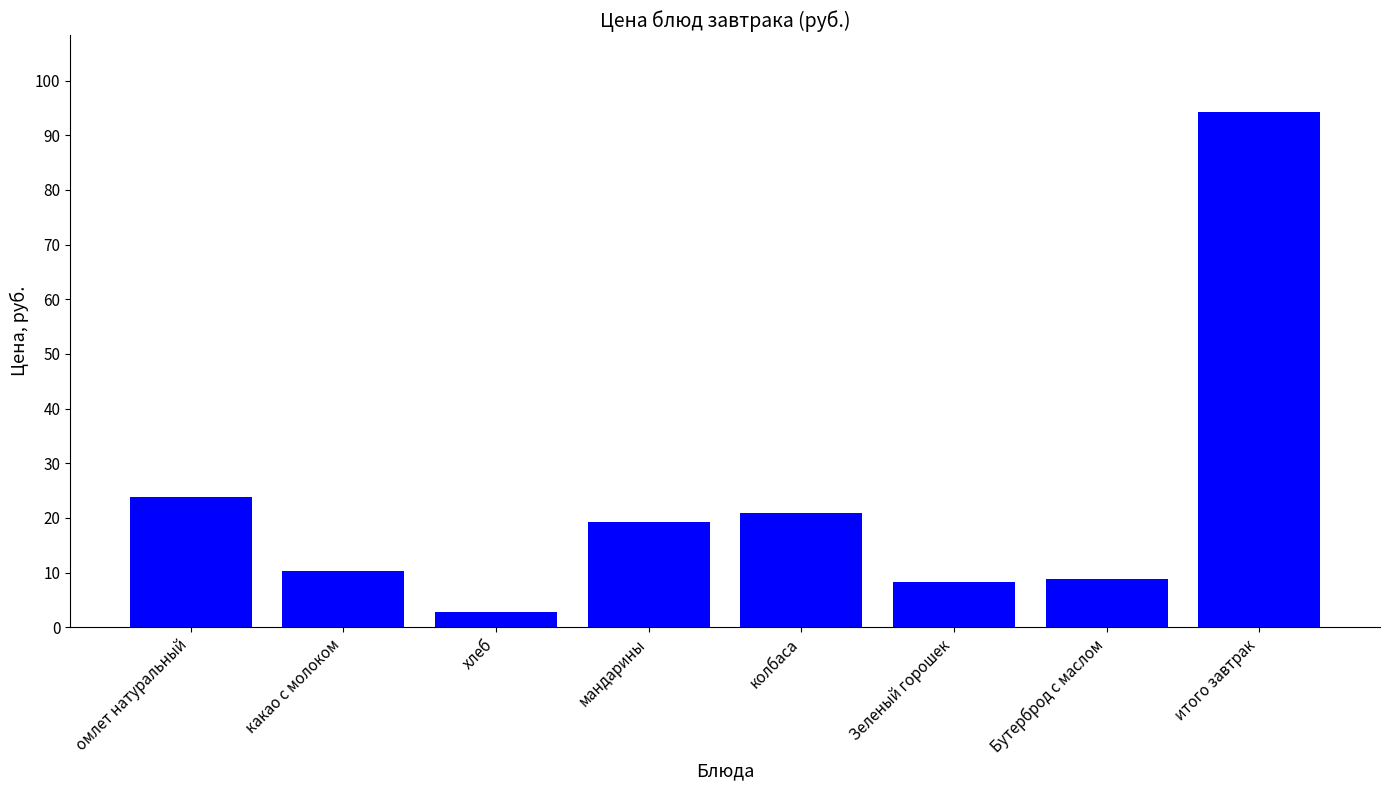

Reading left to right, what are all the values shown in this chart?

23.9	10.3	2.8	19.2	20.8	8.3	8.9	94.2